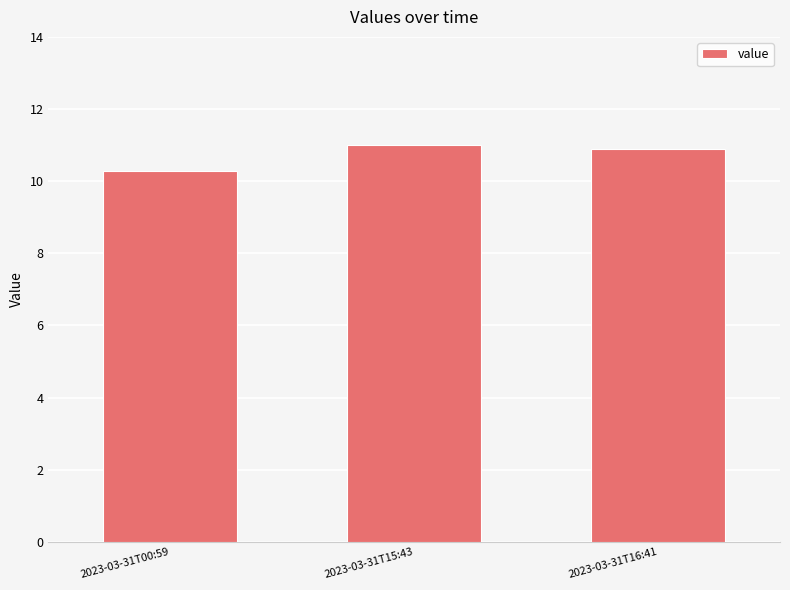

What is the label of the 3rd bar from the right?

2023-03-31T00:59